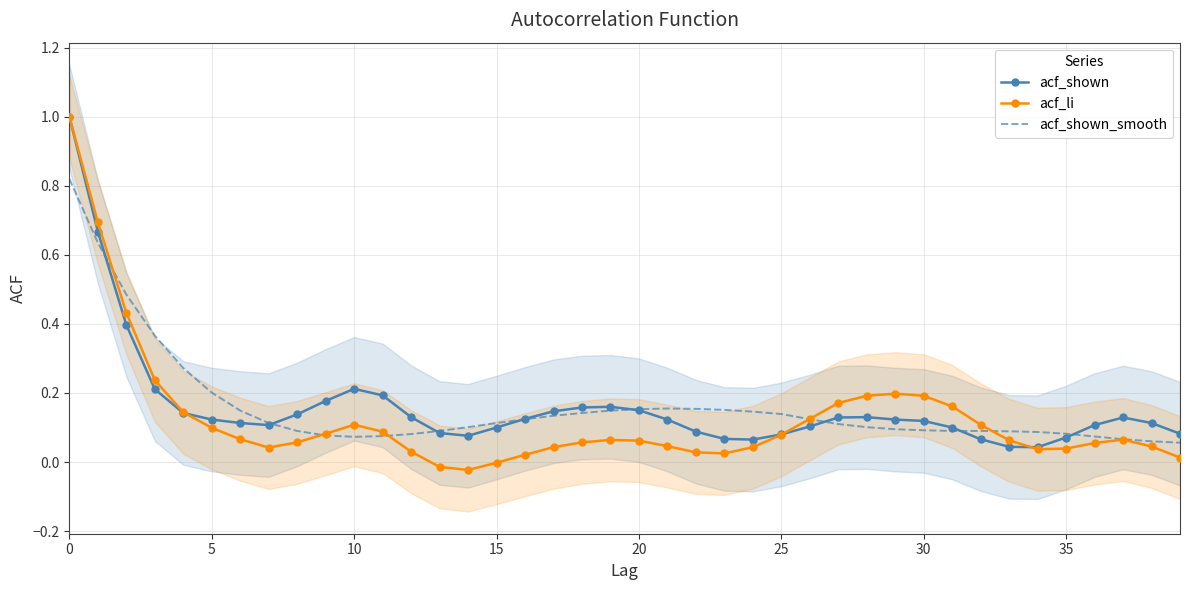

What is the value of the acf_li point at the 28th from the left?

0.2